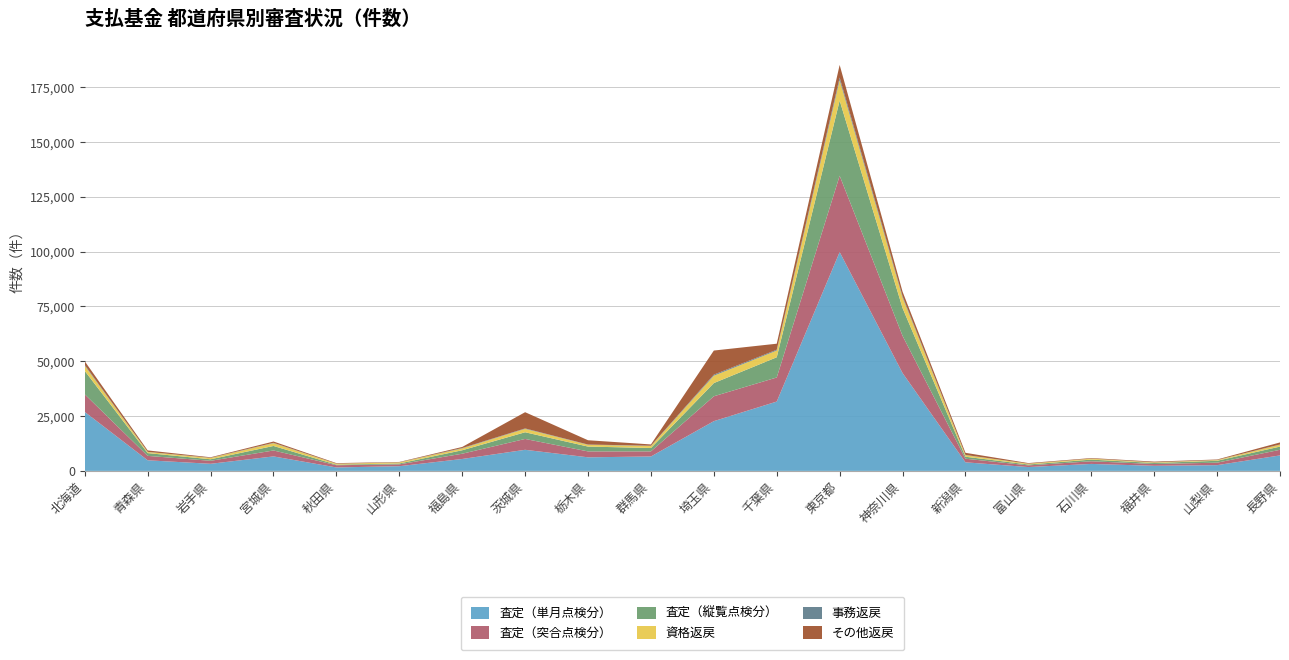

Reading right to left, what are all the values shown in this chart?

査定（単月点検分）: 長野県=7066	山梨県=2618	福井県=2319	石川県=3183	富山県=1751	新潟県=3910	神奈川県=44630	東京都=99822	千葉県=31626	埼玉県=22691	群馬県=6578	栃木県=6195	茨城県=9621	福島県=5435	山形県=2145	秋田県=1574	宮城県=6608	岩手県=3236	青森県=4838	北海道=26890
査定（突合点検分）: 長野県=2559	山梨県=1127	福井県=828	石川県=1201	富山県=774	新潟県=1649	神奈川県=16967	東京都=34805	千葉県=10985	埼玉県=11345	群馬県=2326	栃木県=2691	茨城県=4953	福島県=2397	山形県=840	秋田県=1013	宮城県=2704	岩手県=1366	青森県=2013	北海道=8028
査定（縦覧点検分）: 長野県=1465	山梨県=865	福井県=464	石川県=764	富山県=388	新潟県=902	神奈川県=12685	東京都=34312	千葉県=9216	埼玉県=6026	群馬県=1543	栃木県=2204	茨城県=3049	福島県=1584	山形県=404	秋田県=265	宮城県=2058	岩手県=702	青森県=1271	北海道=10686
資格返戻: 長野県=869	山梨県=305	福井県=258	石川県=428	富山県=356	新潟県=724	神奈川県=4779	東京都=9301	千葉県=3063	埼玉県=3355	群馬県=919	栃木県=821	茨城県=1554	福島県=846	山形県=476	秋田県=412	宮城県=1290	岩手県=587	青森県=502	北海道=2357
事務返戻: 長野県=93	山梨県=50	福井県=50	石川県=31	富山県=32	新潟県=85	神奈川県=614	東京都=1174	千葉県=380	埼玉県=483	群馬県=118	栃木県=110	茨城県=199	福島県=176	山形県=58	秋田県=34	宮城県=150	岩手県=83	青森県=68	北海道=337
その他返戻: 長野県=928	山梨県=235	福井県=317	石川県=247	富山県=262	新潟県=979	神奈川県=2068	東京都=5764	千葉県=2746	埼玉県=10996	群馬県=587	栃木県=1957	茨城県=7396	福島県=482	山形県=157	秋田県=244	宮城県=592	岩手県=244	青森県=647	北海道=1695